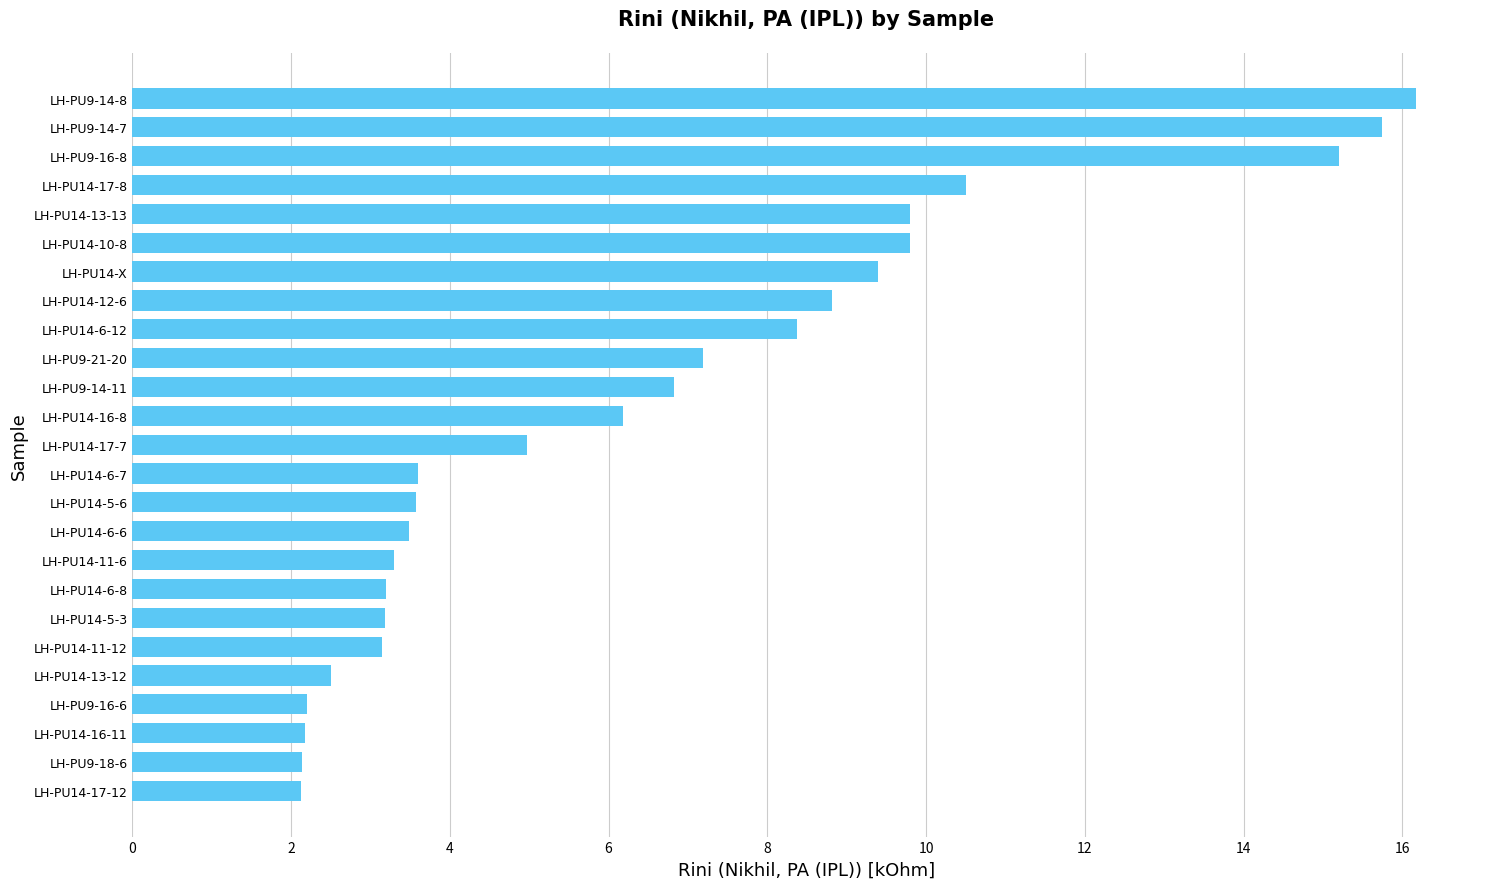

What is the greatest value displayed?

16.2